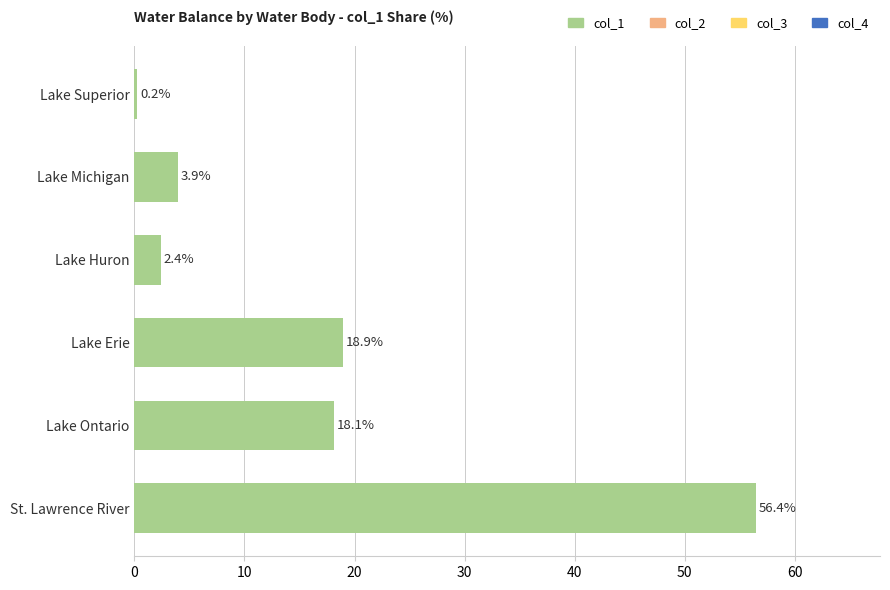

What is the average value?

16.7